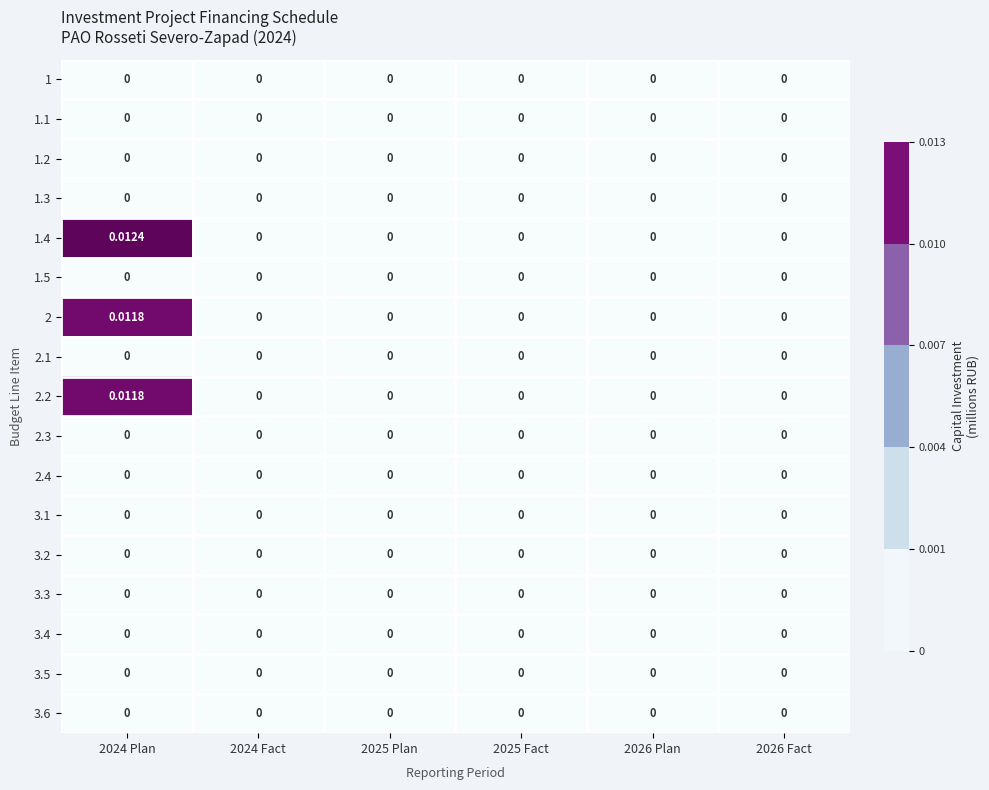

Count the number of categories in the chart.

6